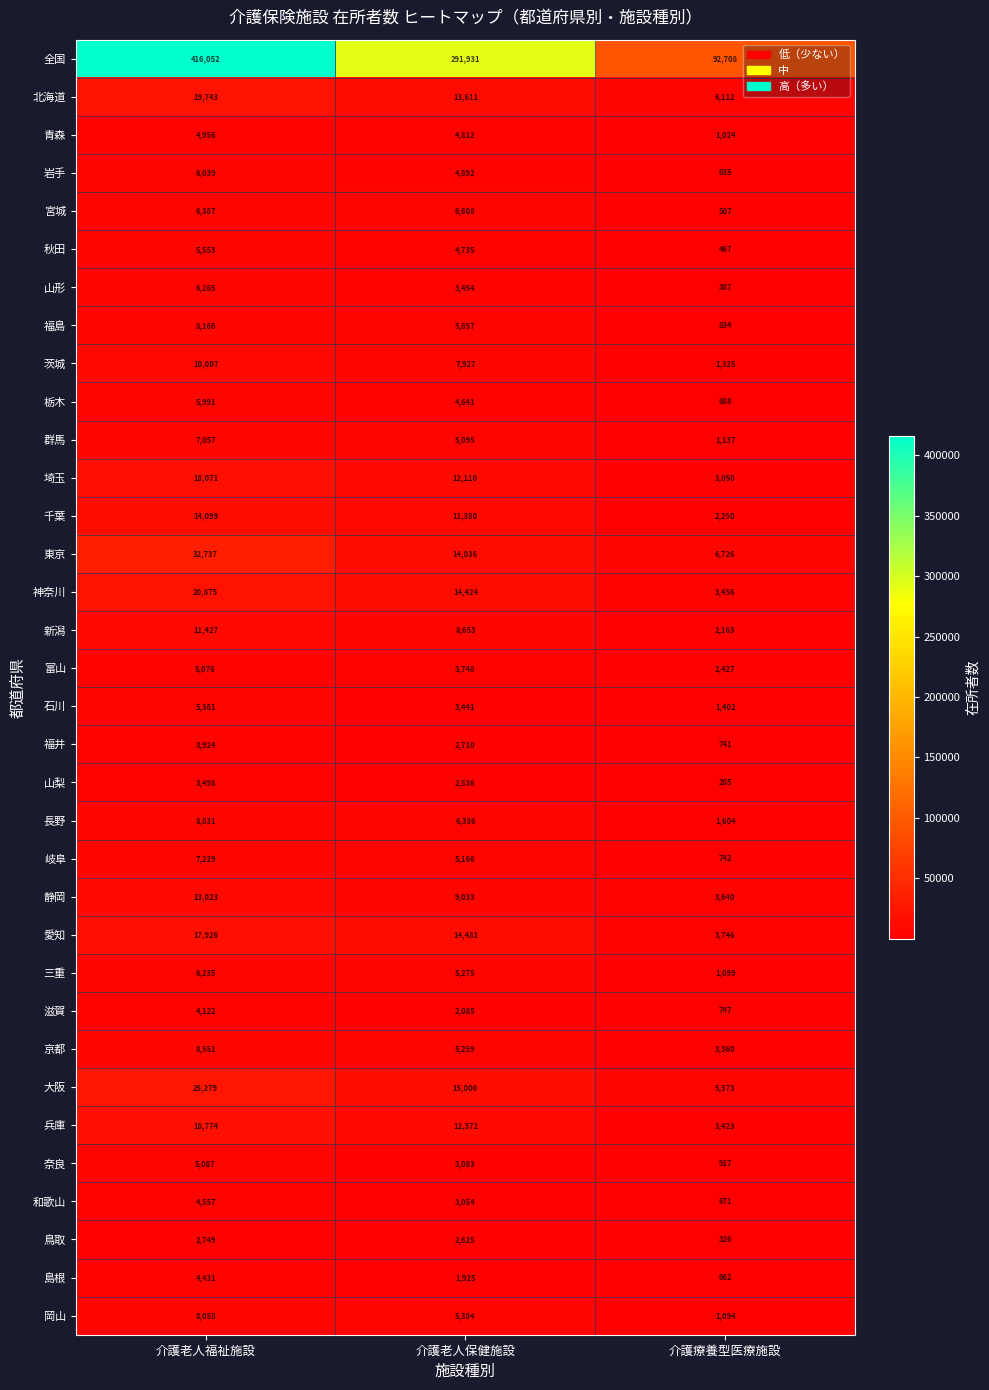

Which series changed the most between 介護老人保健施設 and 介護療養型医療施設?

全国